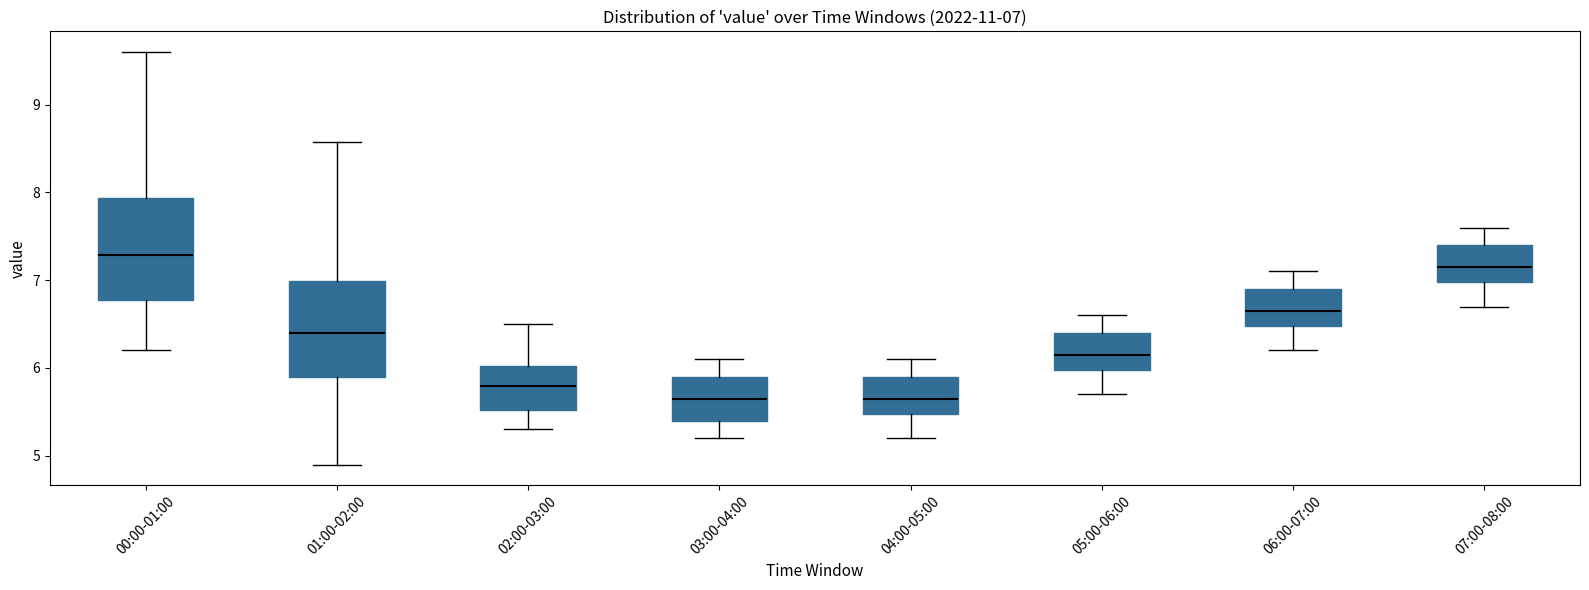

Which box has the highest median line?

00:00-01:00